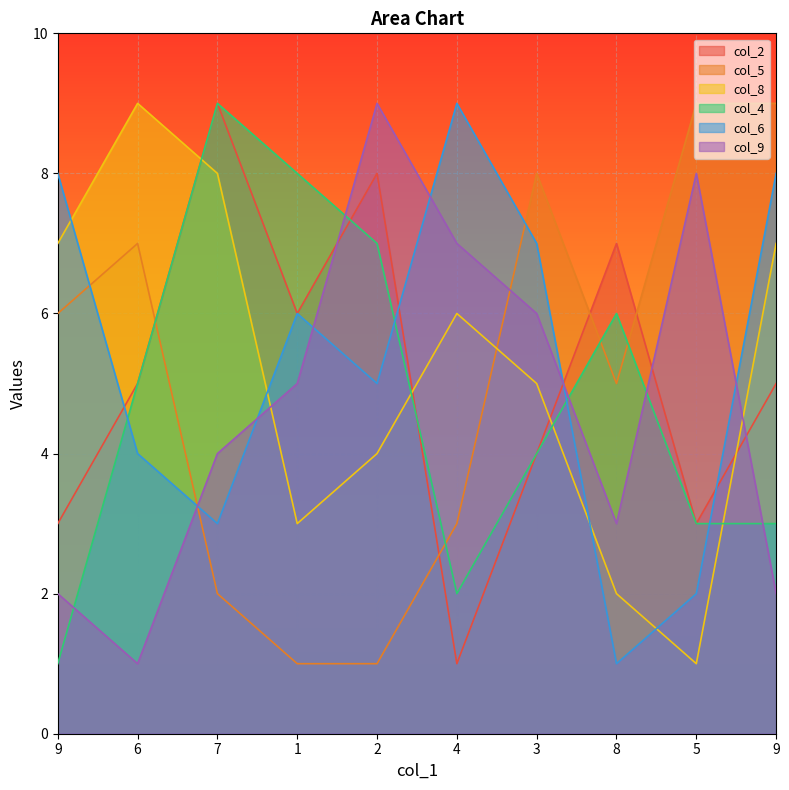

At how many categories does at least one series exceed 8?

6